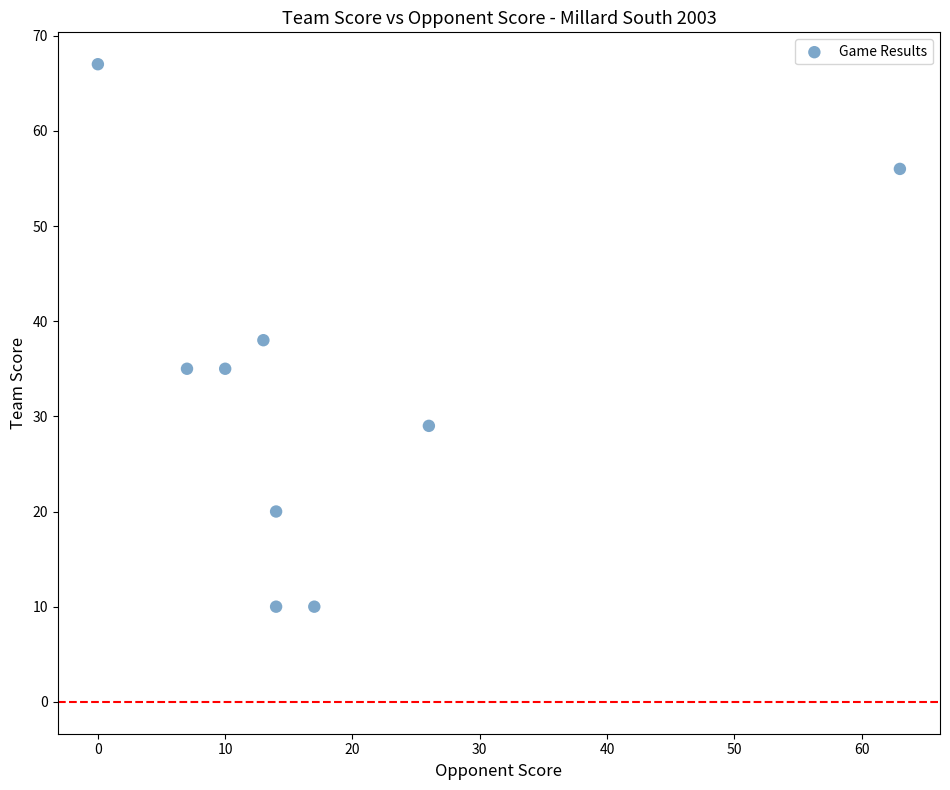

What is the range of X values (max minus min)?

63